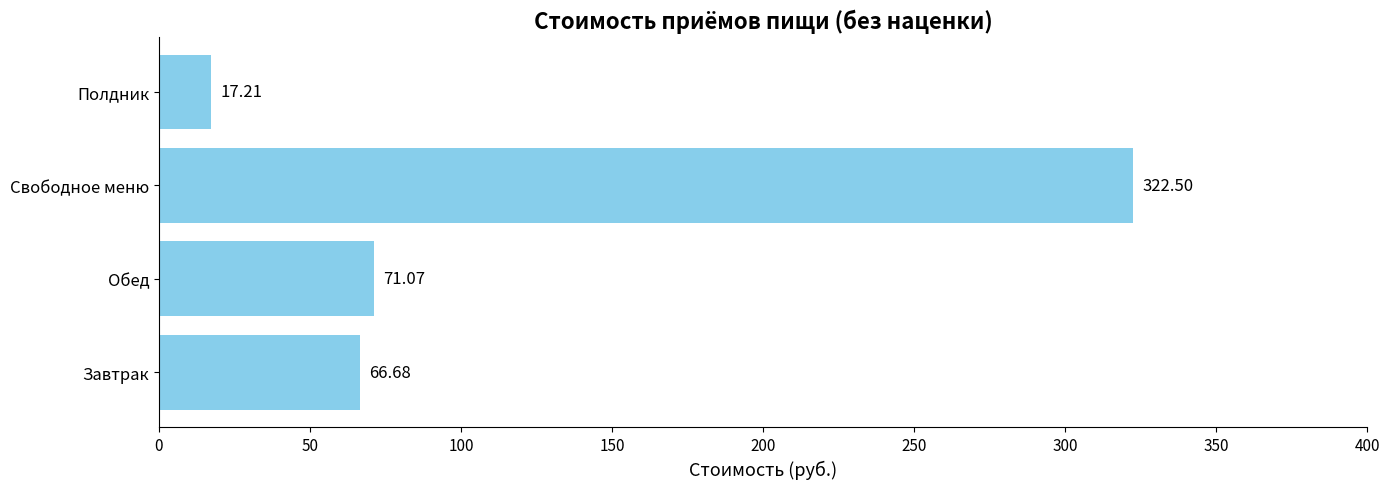

What is the minimum value shown in the chart?

17.2